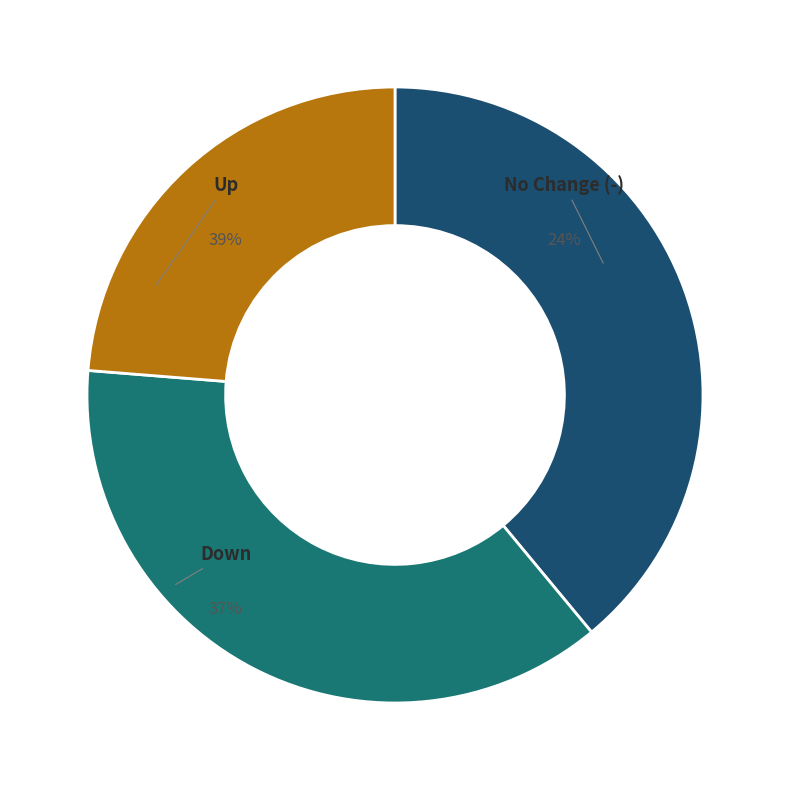

Approximately how many times larger is the value at down compared to up?

1.0